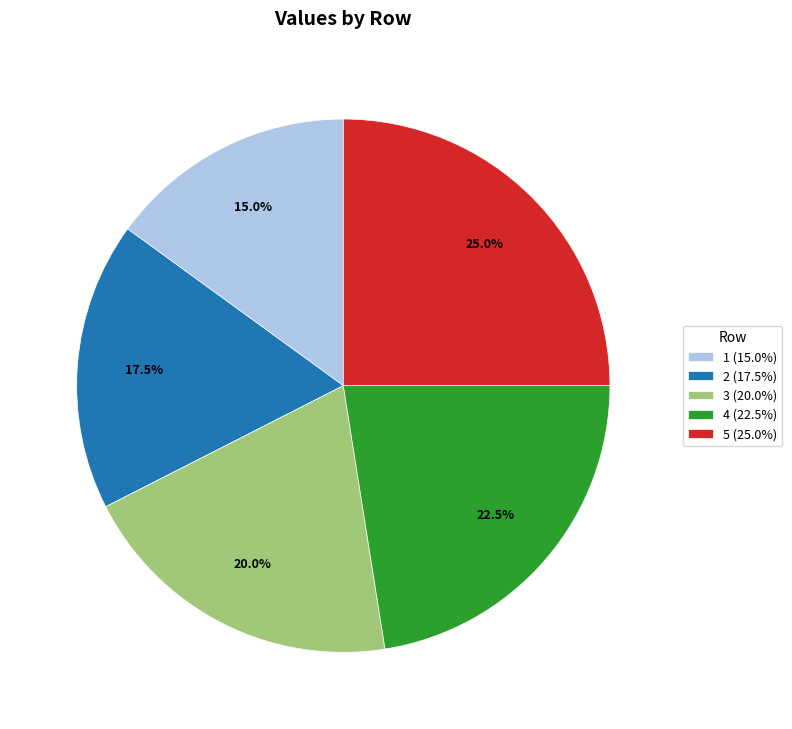

Count the number of slices in the pie.

5